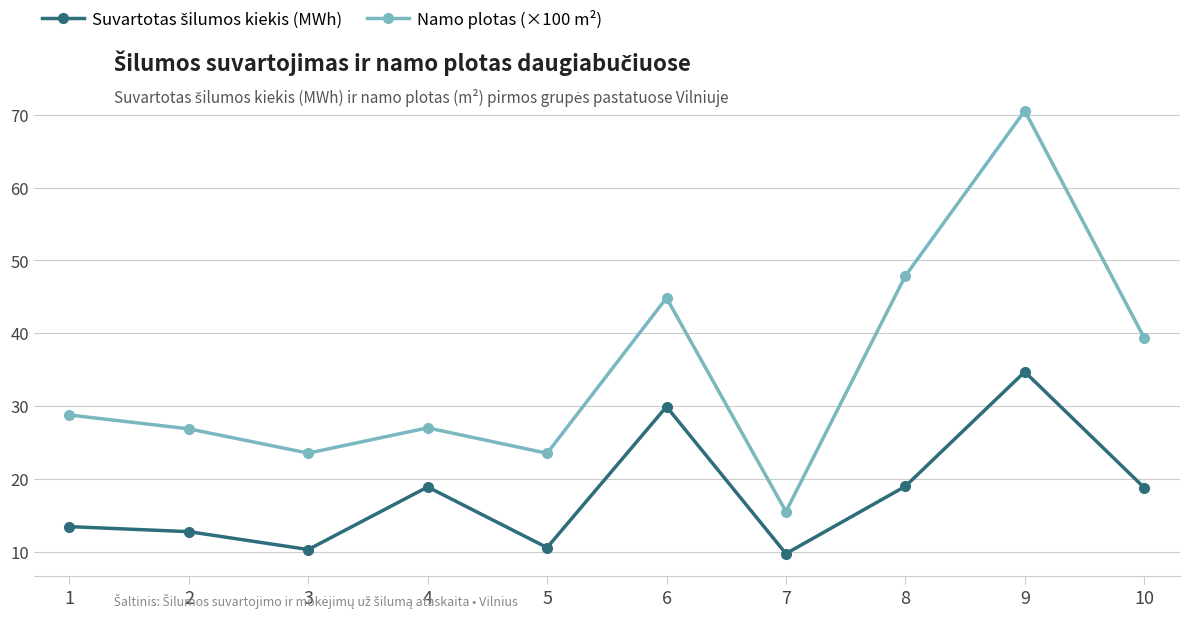

What is the spread (max minus min) of values at 3?

13.2